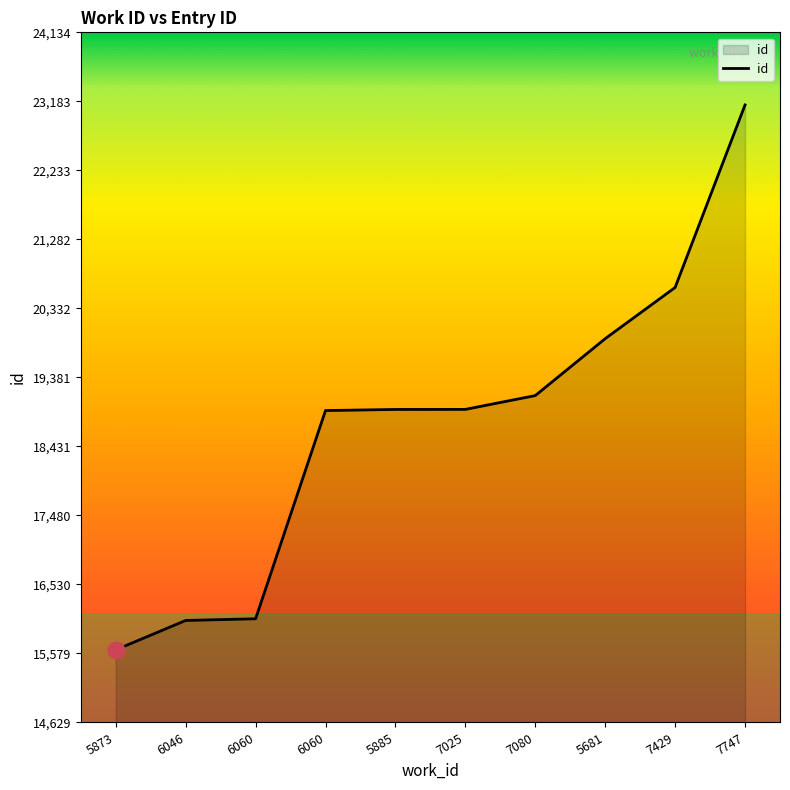

What is the change in value from 7429 to 7747?

+2514